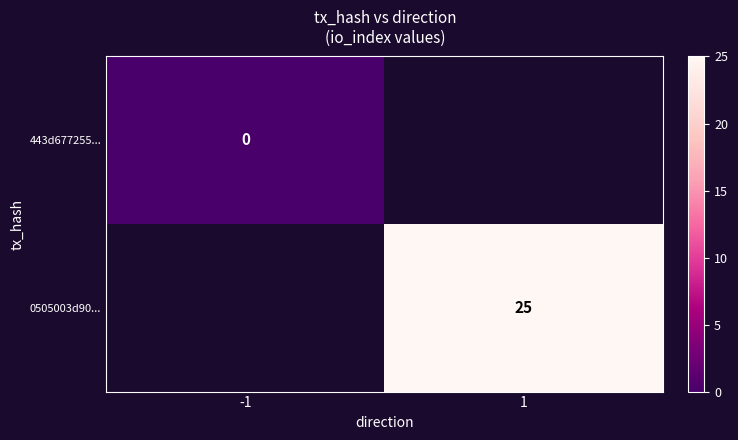

At how many categories does at least one series exceed 18?

1